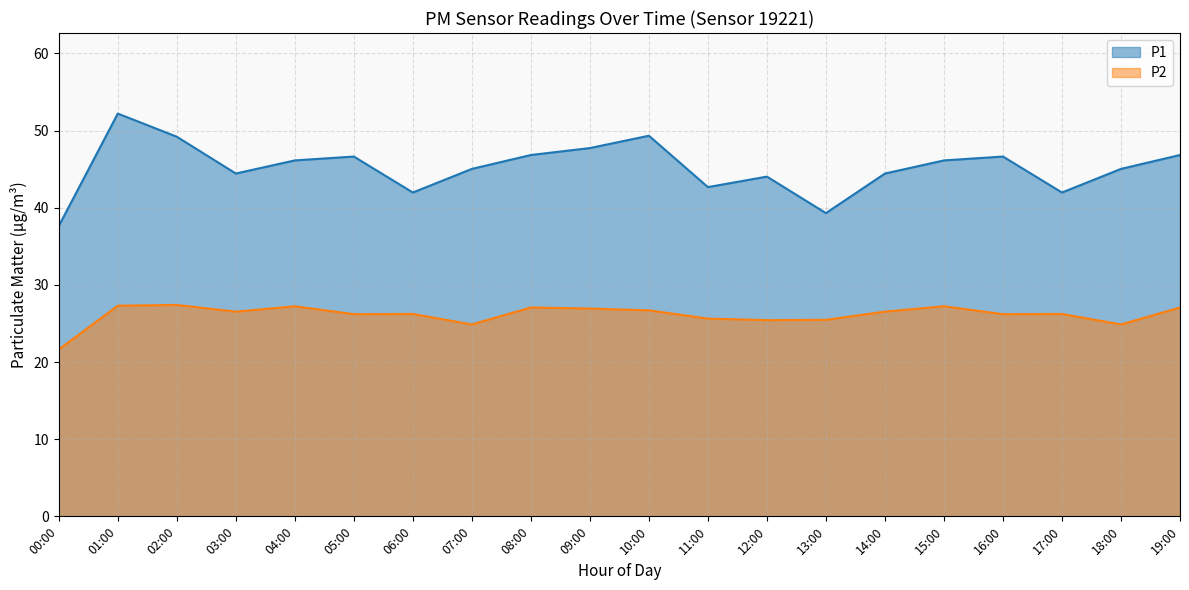

What position from the right is 10:00?

10